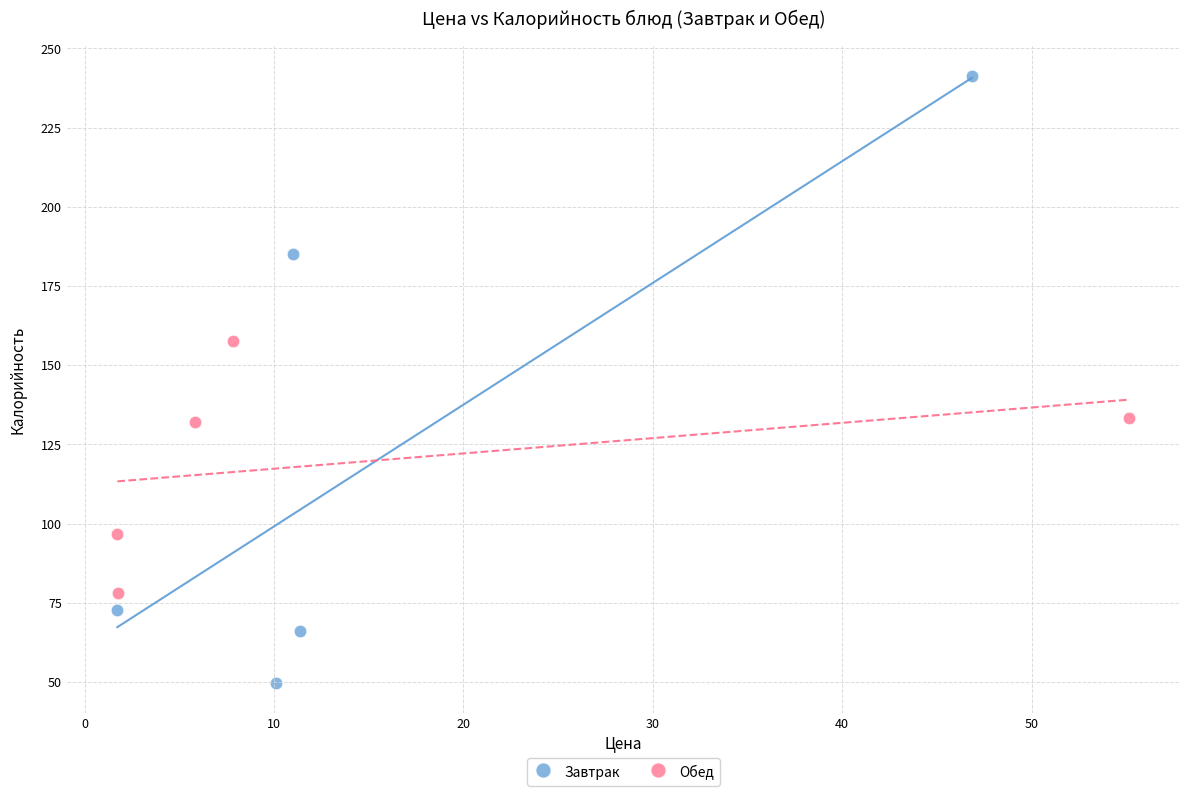

Which series has the widest spread of Y values?

Завтрак